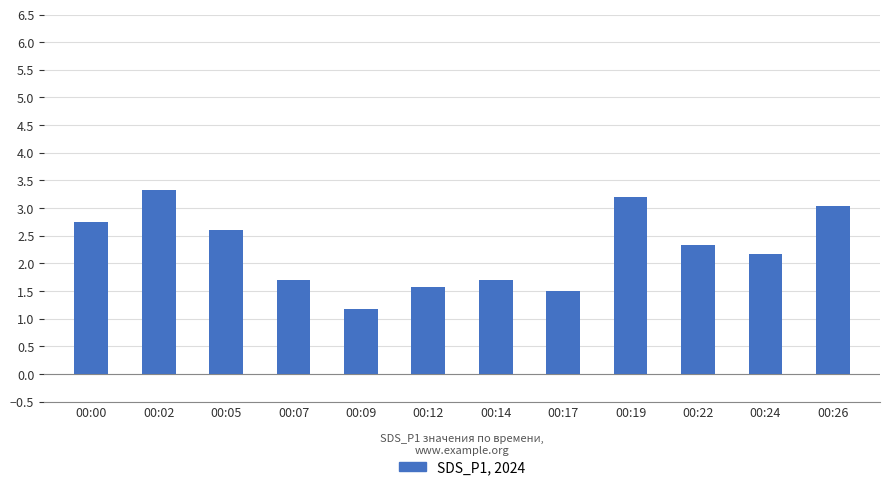

Which has a higher value, 00:07 or 00:26?

00:26